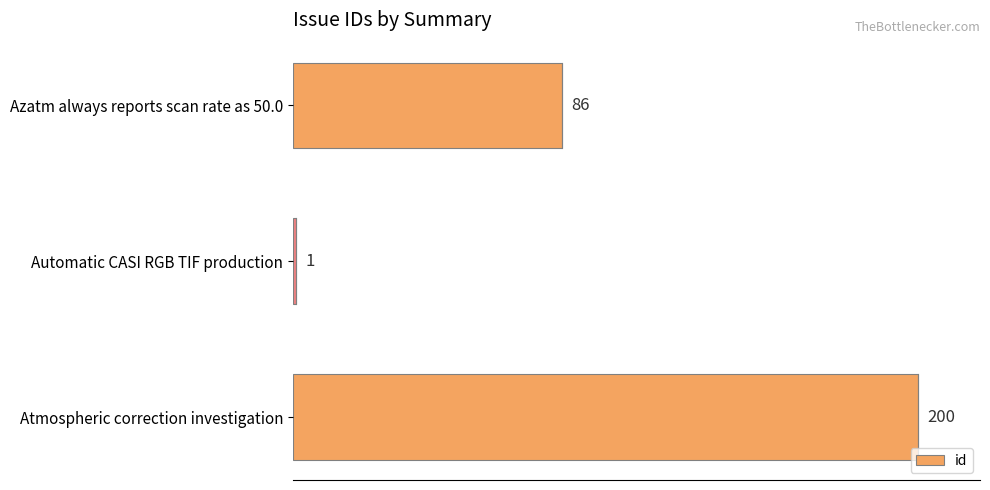

How many values are between 1 and 200?

3